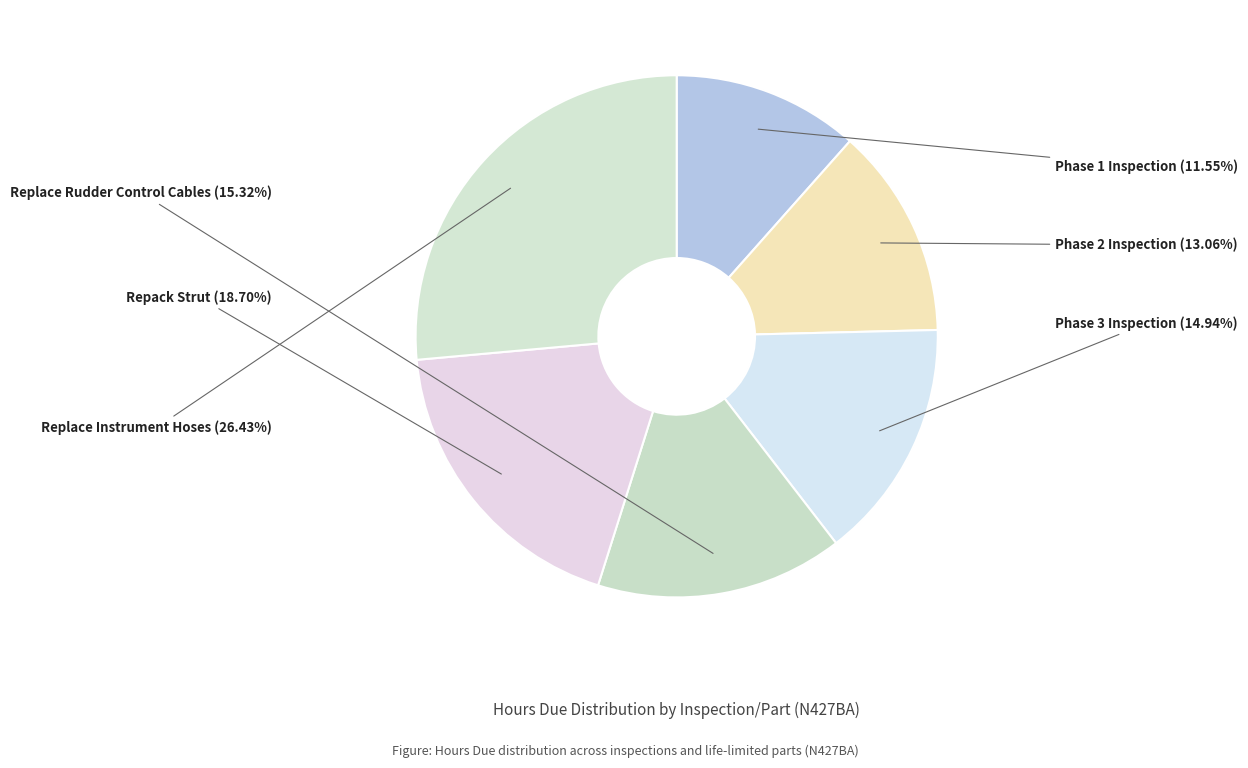

How many segments does this pie chart have?

6